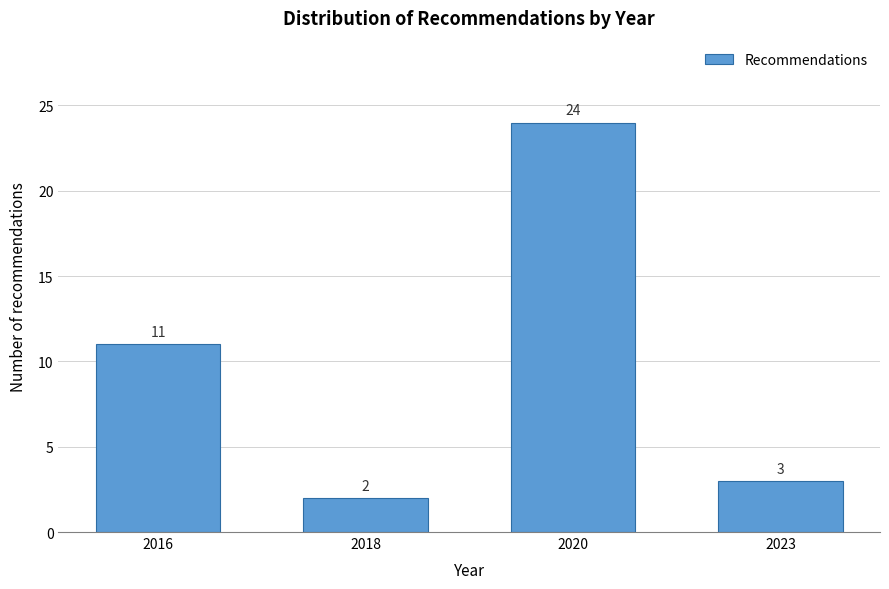

Reading right to left, what are all the values shown in this chart?

2023=3	2020=24	2018=2	2016=11